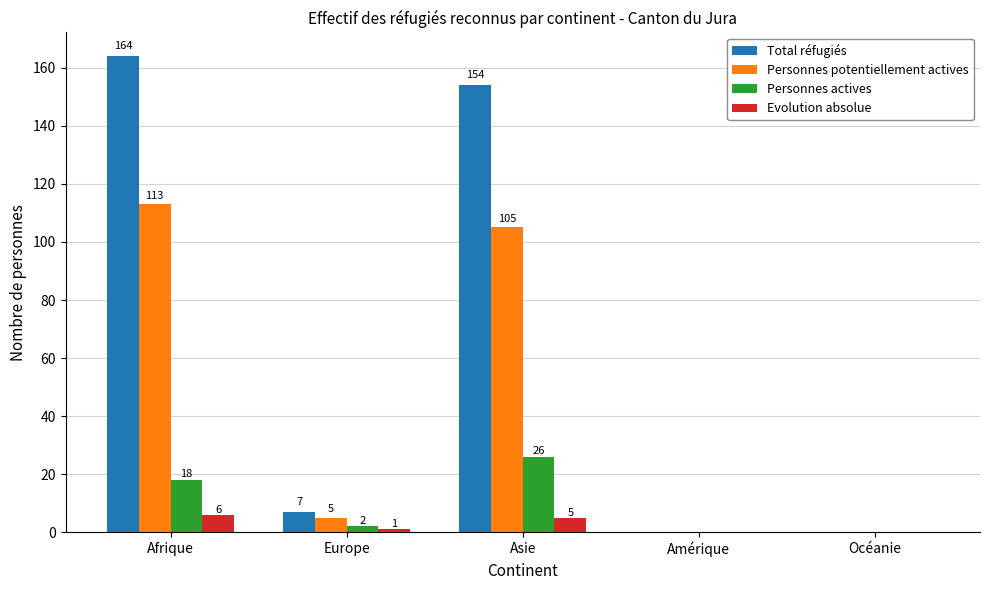

At which label is Total réfugiés closest to 82?

Asie